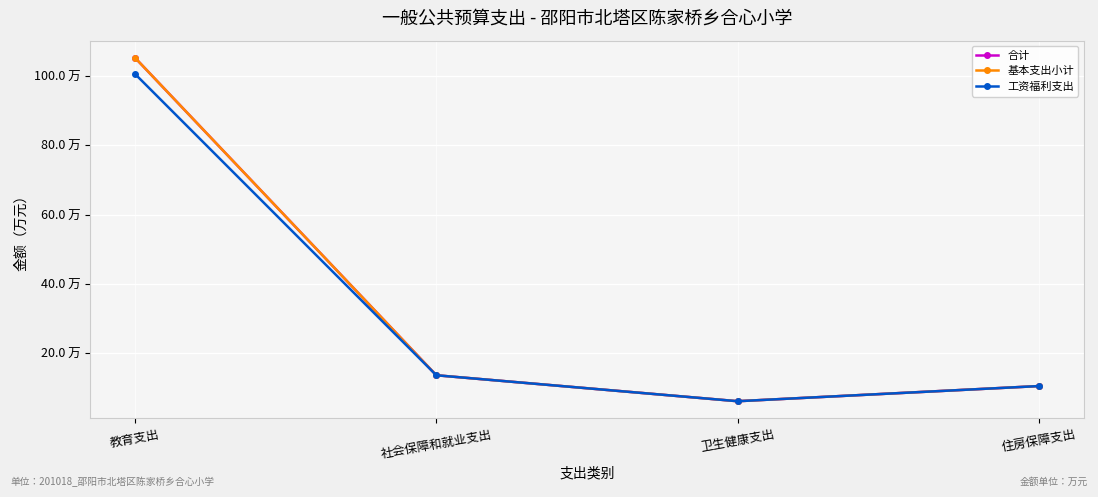

What position from the right is 住房保障支出?

1